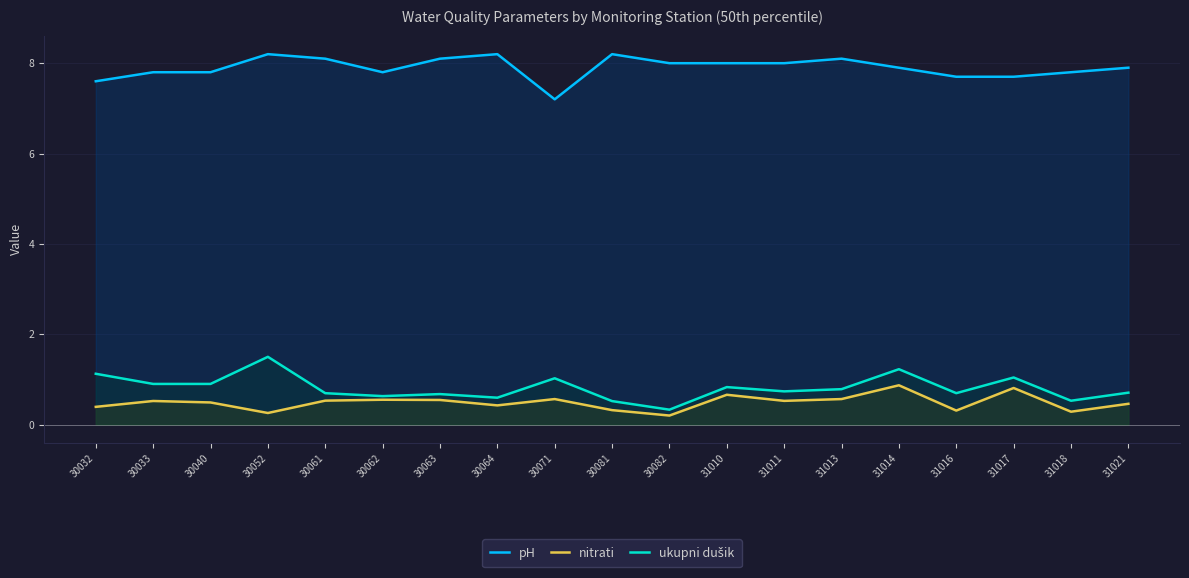

True or false: ukupni dušik and nitrati cross at least once.

False